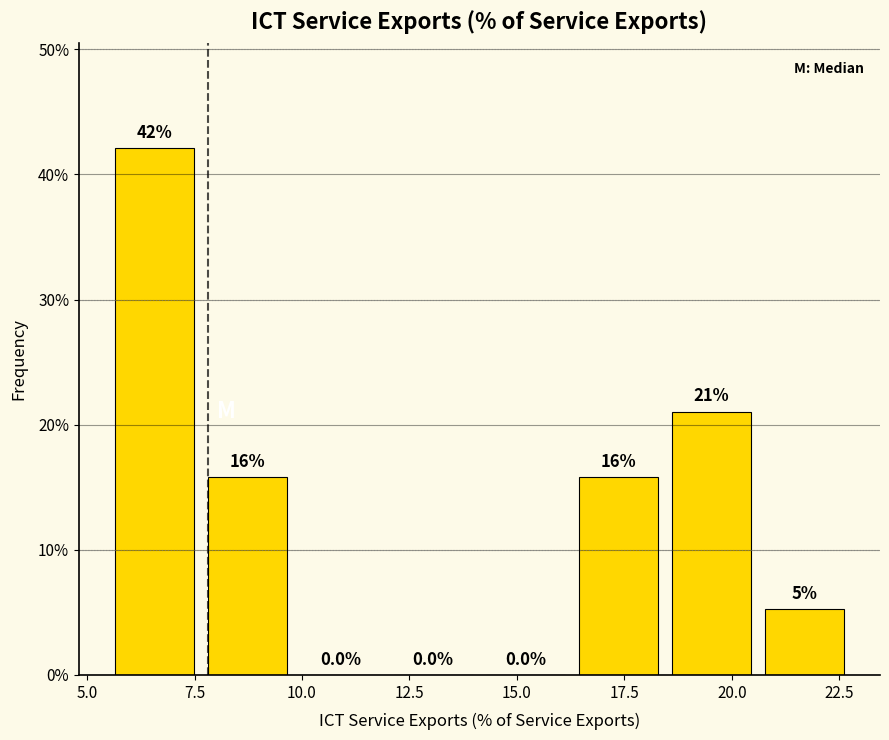

Which range on the x-axis has the tallest bar?

5.5 to 7.5